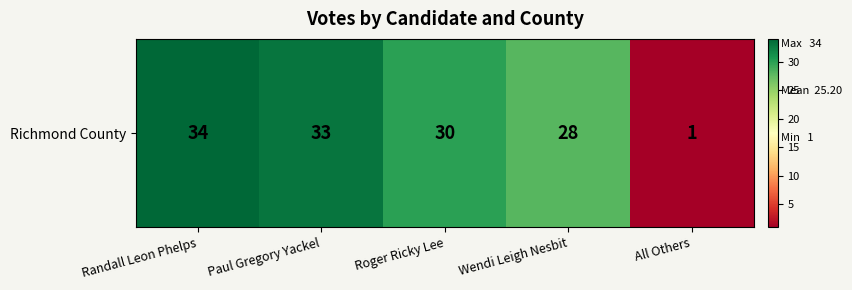

List the labels in order of value, largest first.

Randall Leon Phelps, Paul Gregory Yackel, Roger Ricky Lee, Wendi Leigh Nesbit, All Others